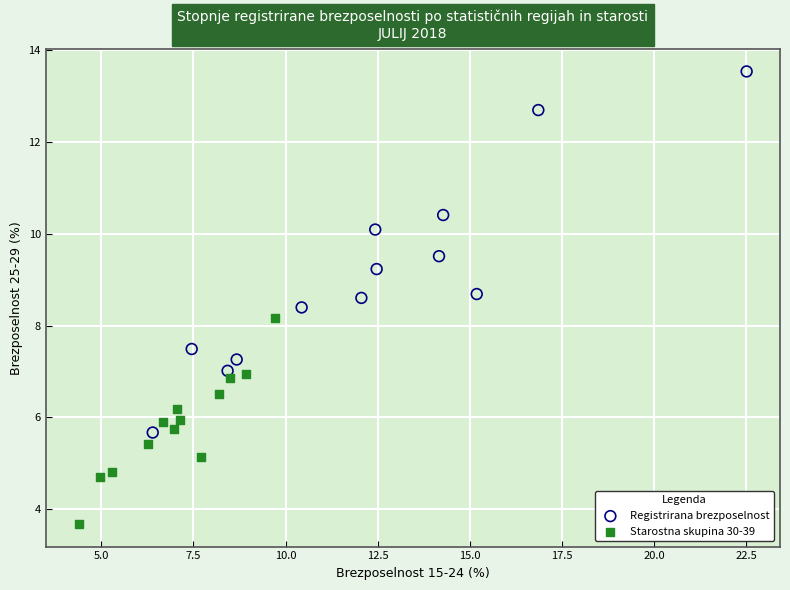

Which series contains the lowest Y value?

Starostna skupina 30-39